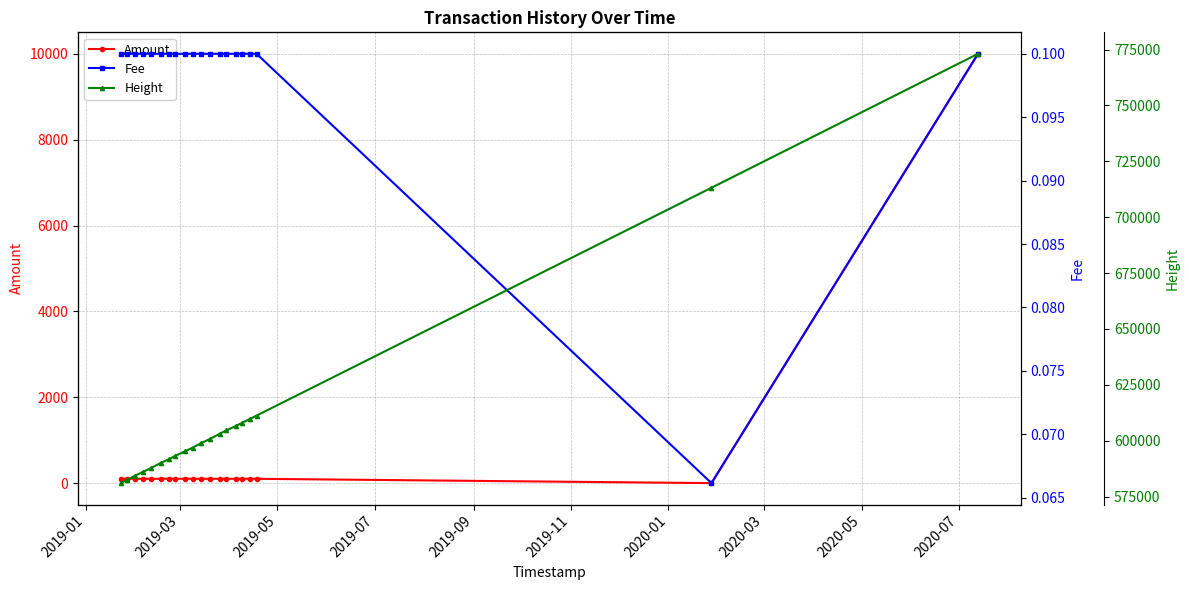

True or false: Height and Fee cross at least once.

False